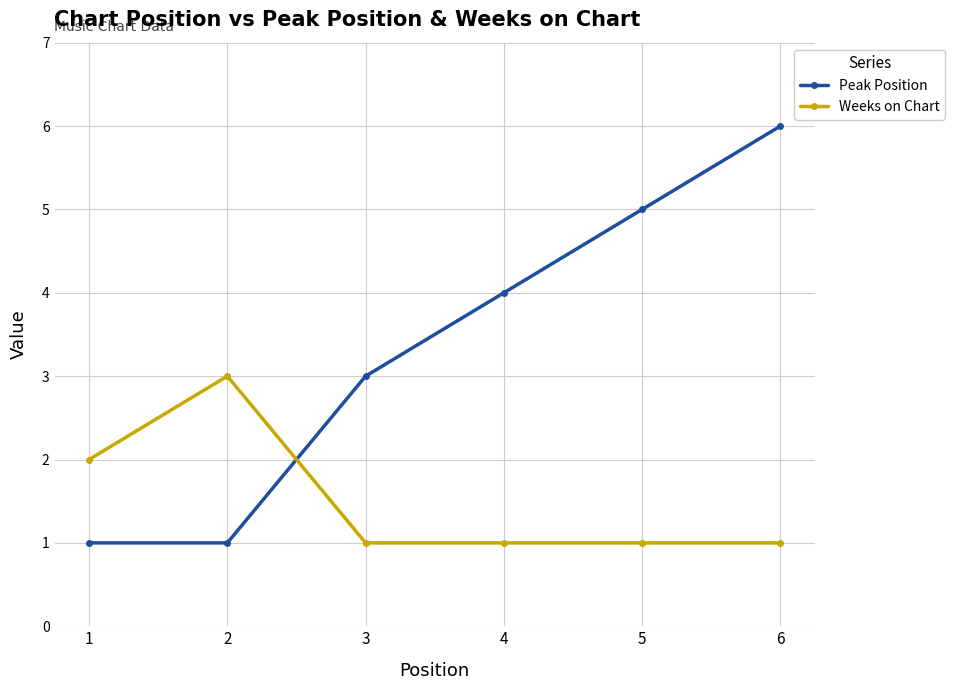

At which category is the sum across all series the highest?

6